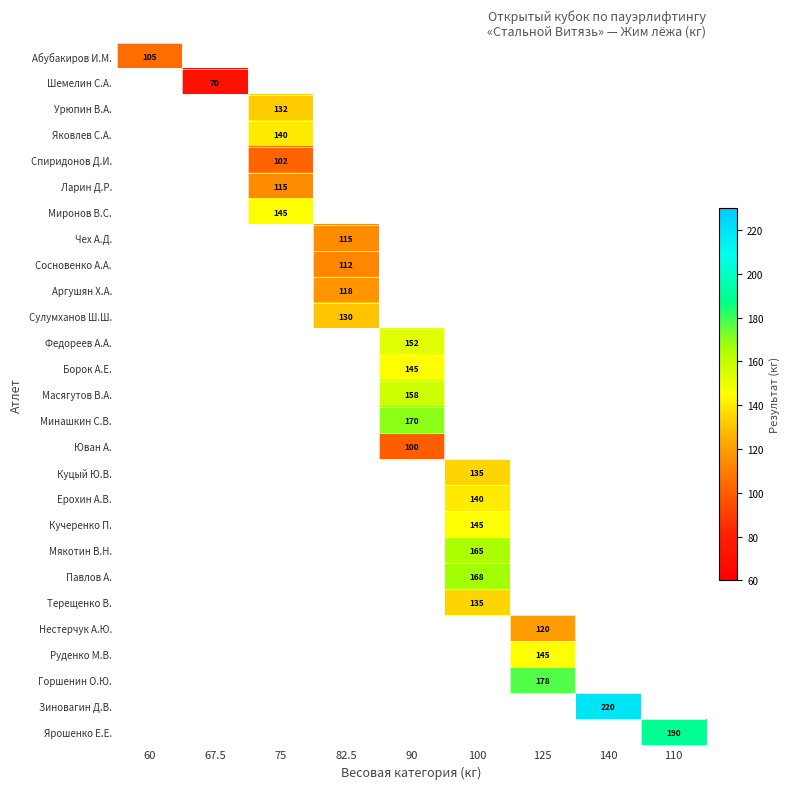

Which label corresponds to the largest value in the chart?

140